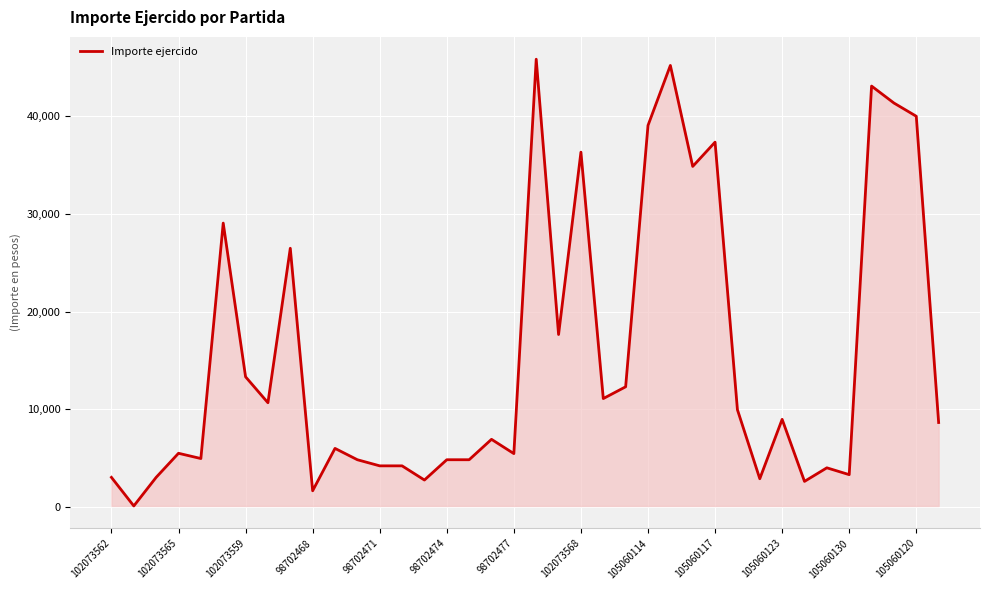

What is the difference between the maximum and minimum values?

45745